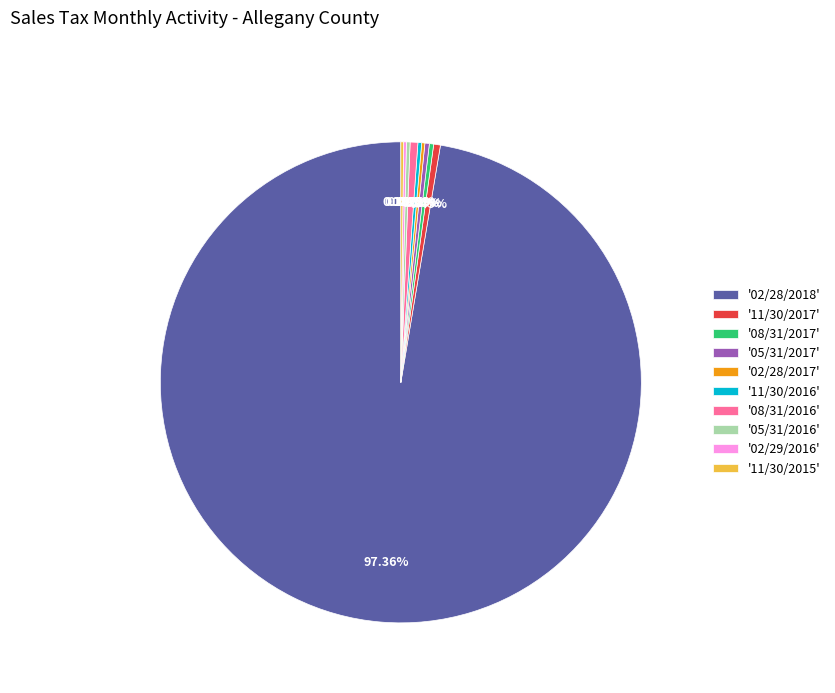

What is the majority slice?

'02/28/2018'